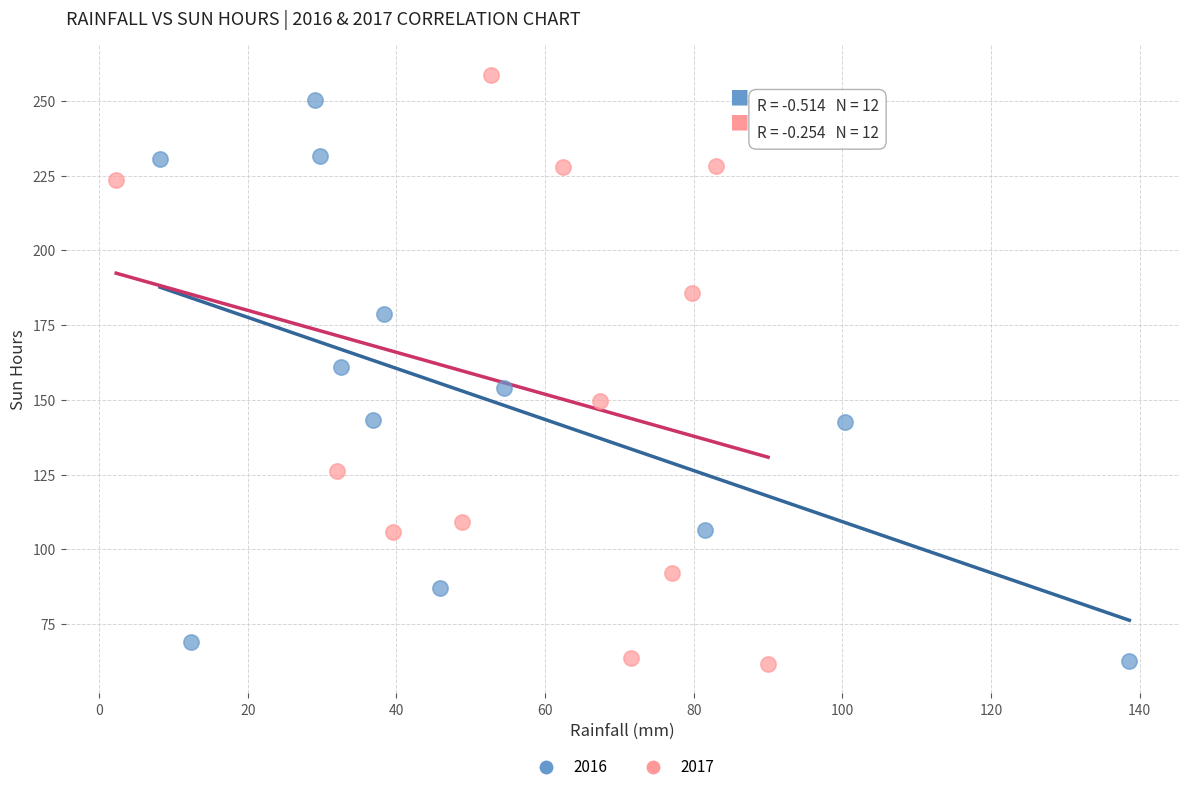

What are all the series names shown in the legend?

2016, 2017